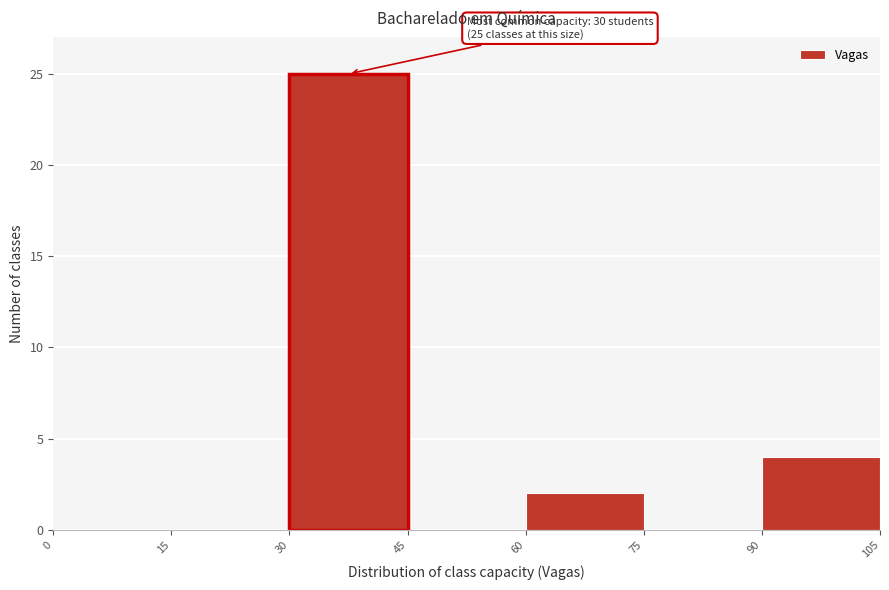

Which range on the x-axis has the tallest bar?

30 to 45